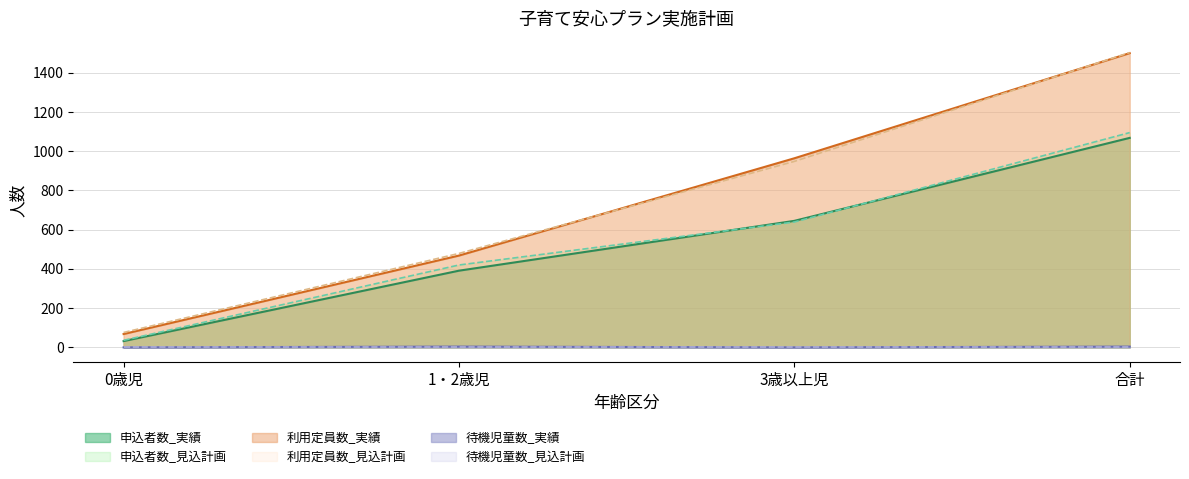

List the labels in order of 申込者数_実績 value, smallest first.

0歳児, 1・2歳児, 3歳以上児, 合計